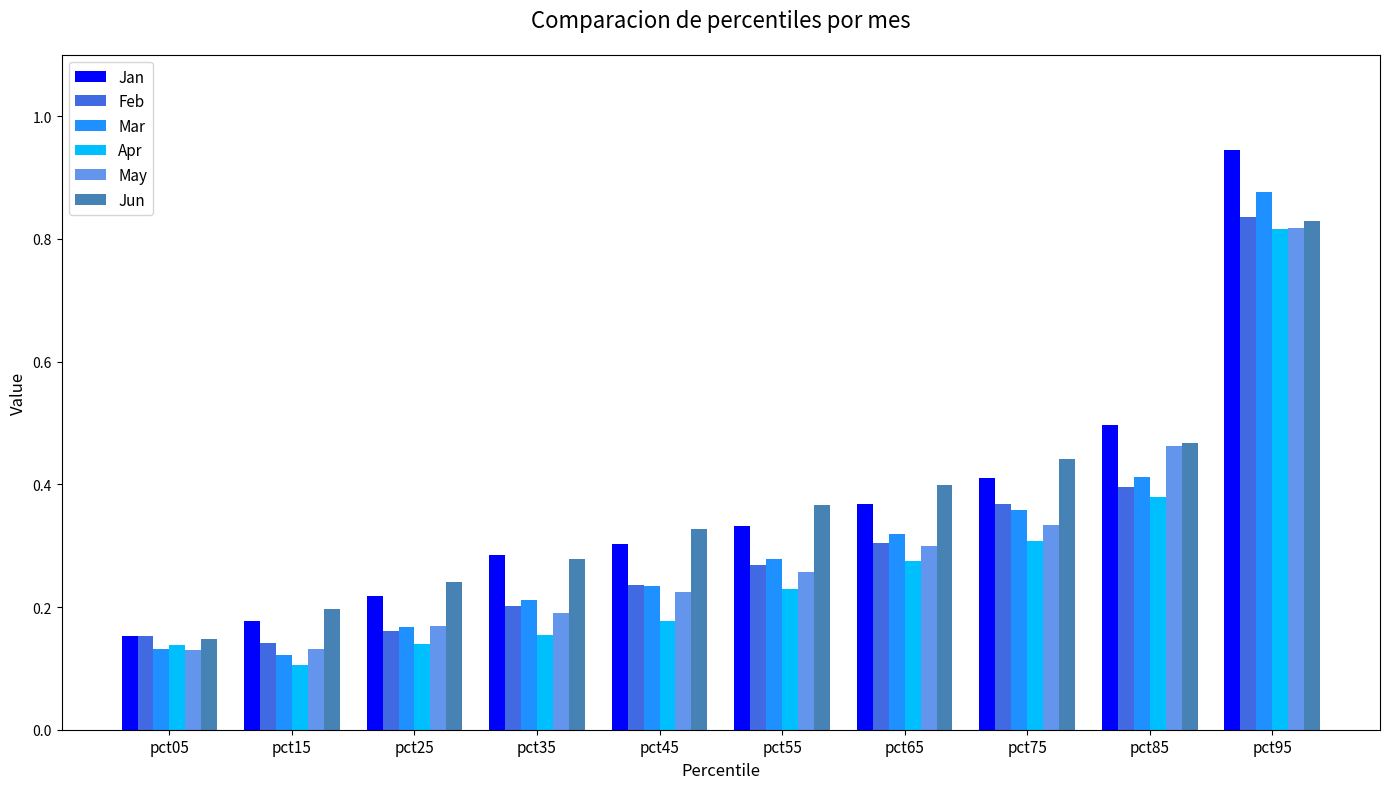

Between pct25 and pct85, which series saw the biggest shift?

May